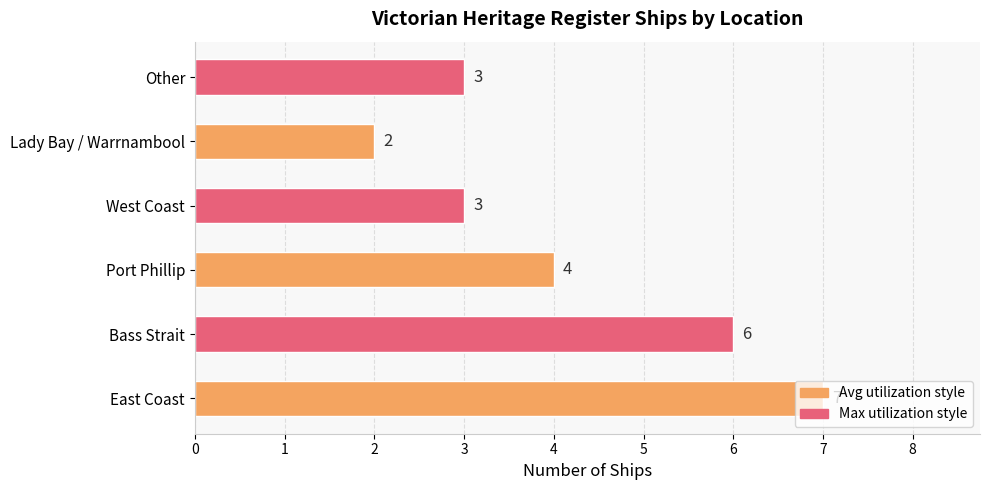

True or false: the data shows 9 at Bass Strait.

False